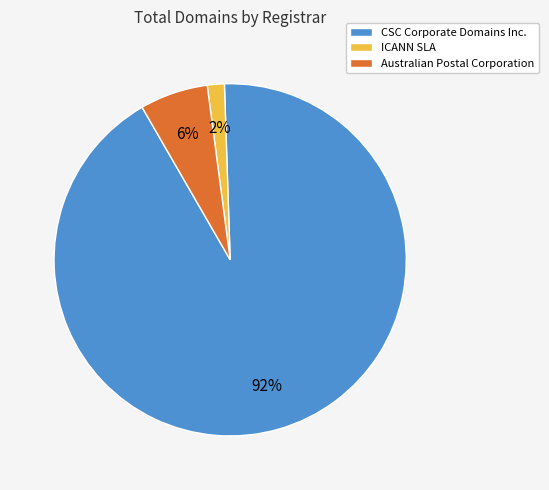

To the nearest percent, what is the average slice percentage?

33%